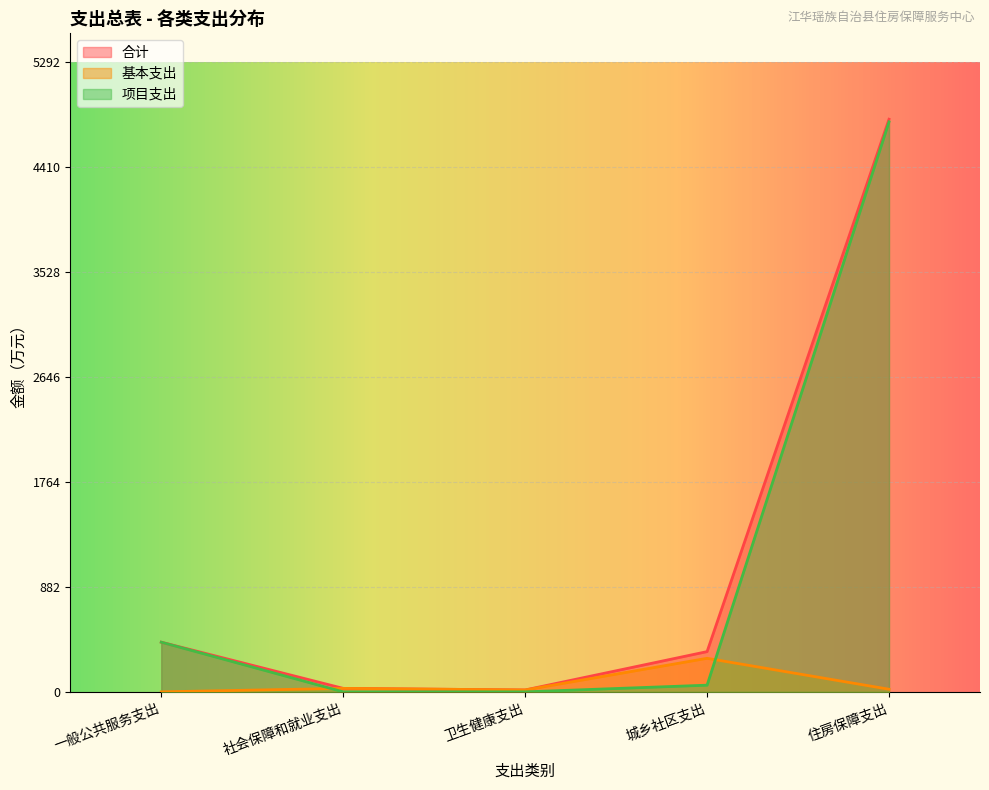

How many interior local valleys does the 合计 series have?

1